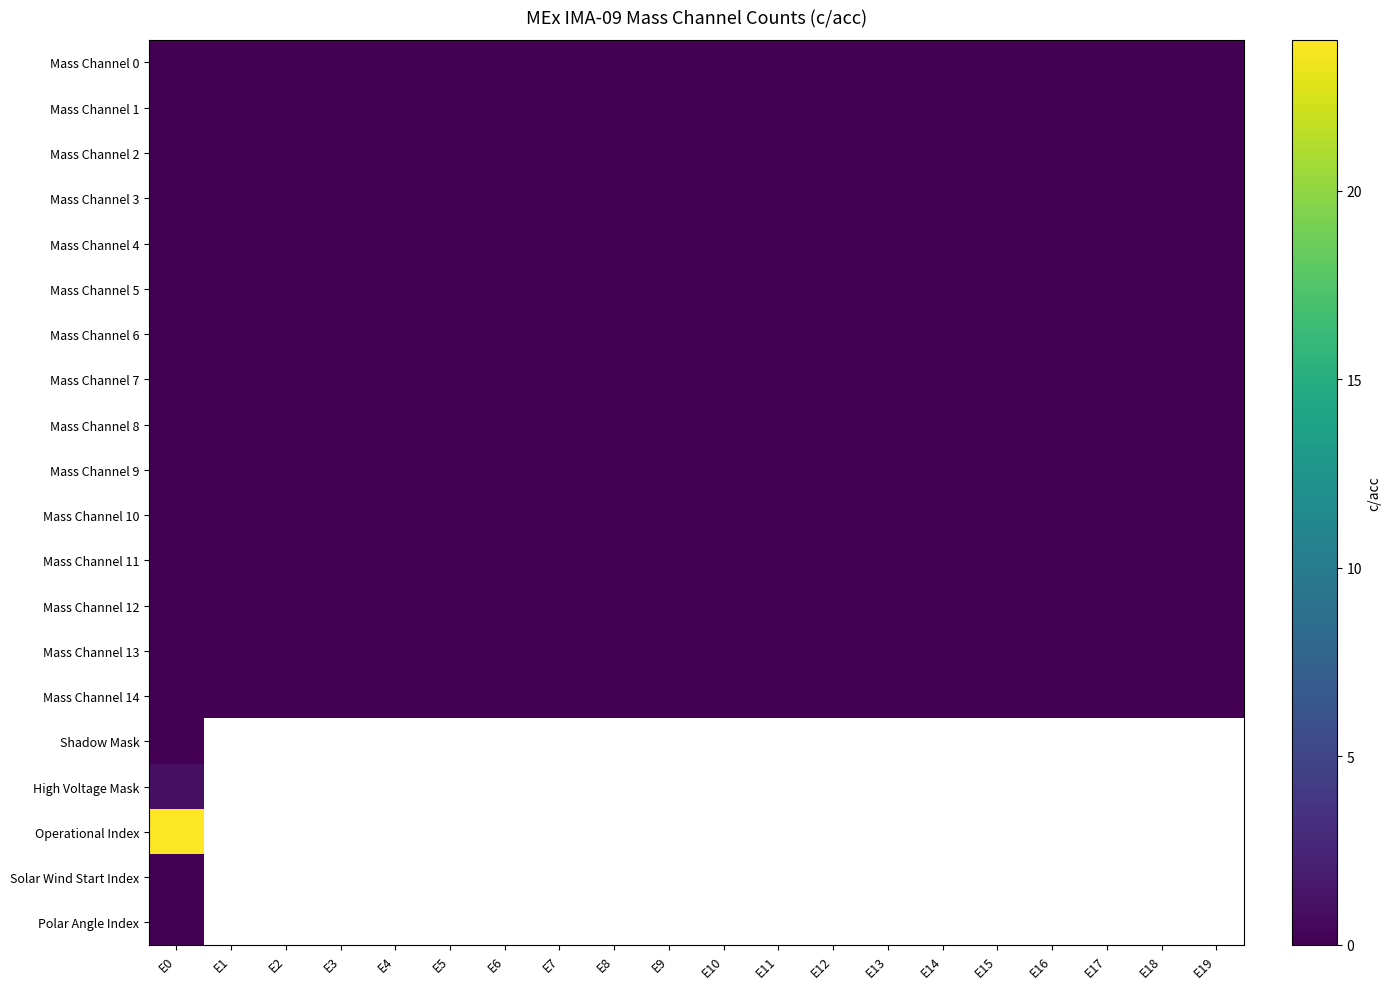

At how many categories does at least one series exceed 11?

1